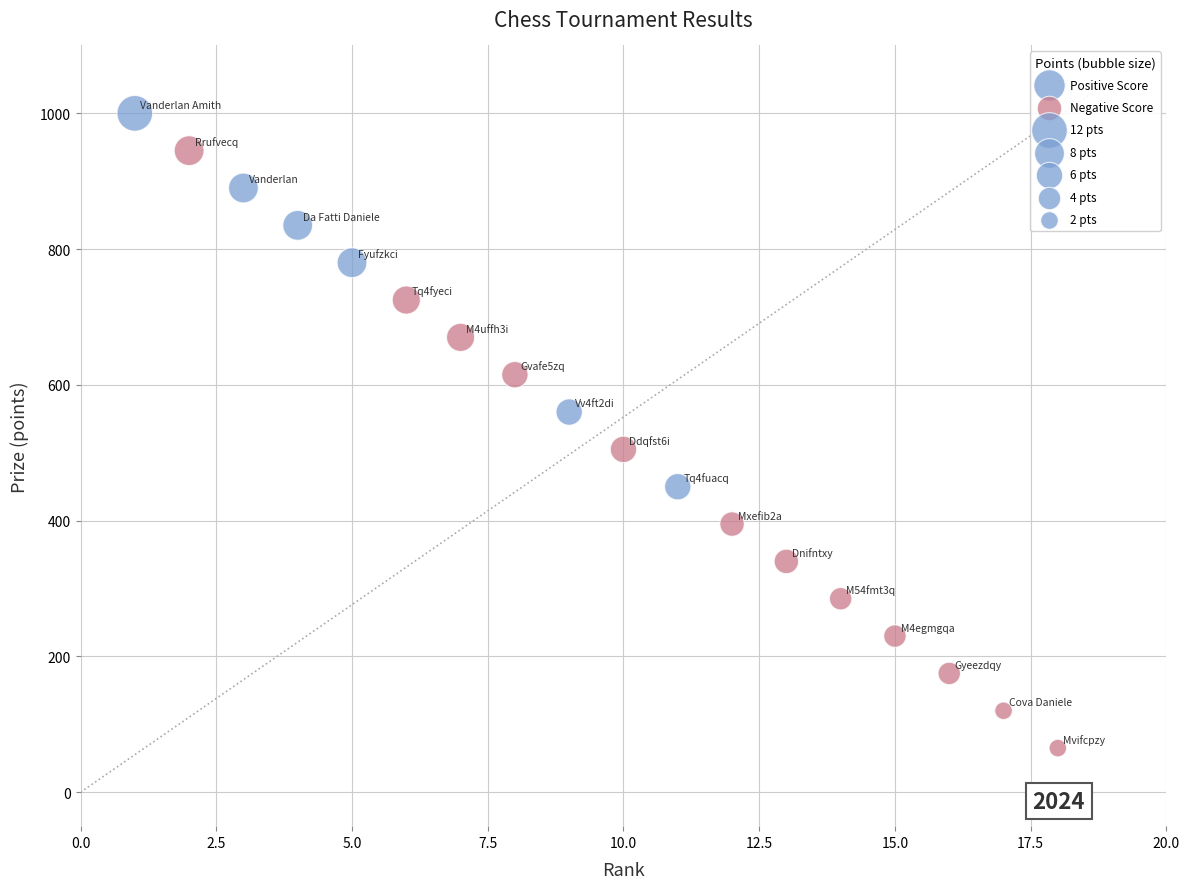

Which series contains the highest Y value?

Positive Score